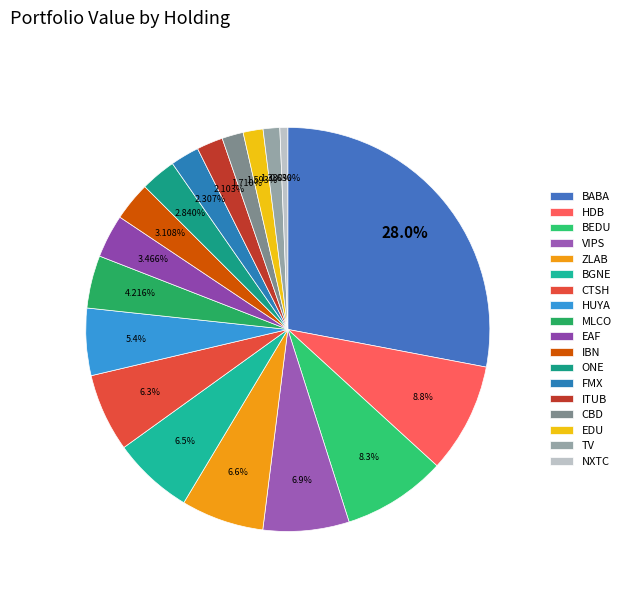

What is the ratio of the value at BEDU to the value at BABA?

0.3